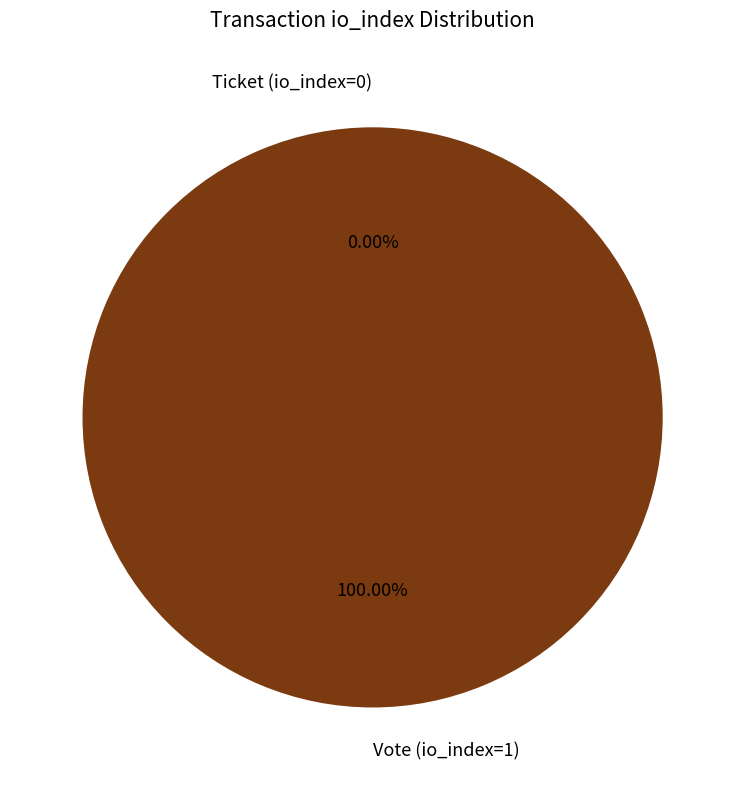

Rank the categories by value from lowest to highest.

Ticket (io_index=0), Vote (io_index=1)